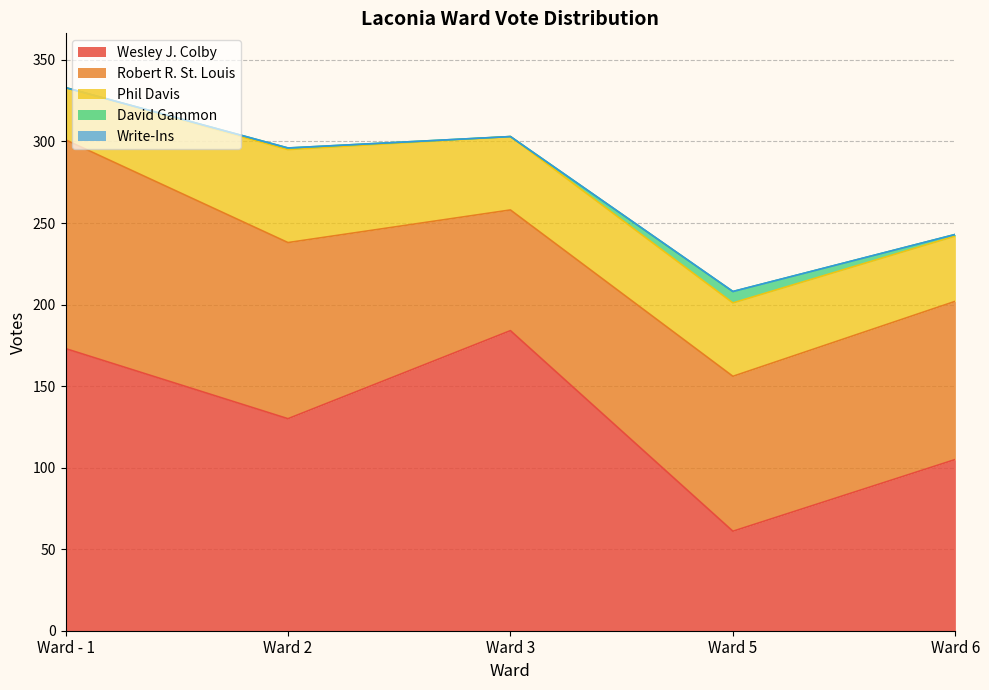

At how many categories does at least one series exceed 44?

5